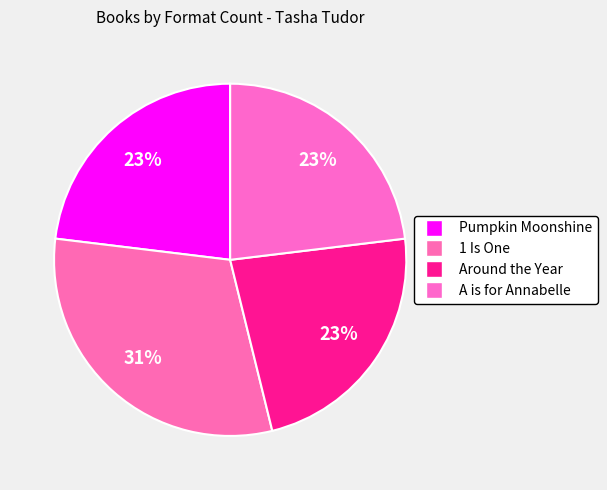

Count the number of slices in the pie.

4